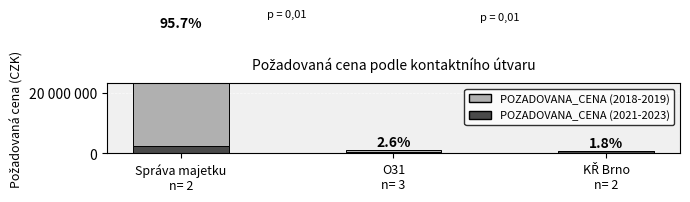

Rank the series by their average value, from highest to lowest.

POZADOVANA_CENA (2018-2019), POZADOVANA_CENA (2021-2023)